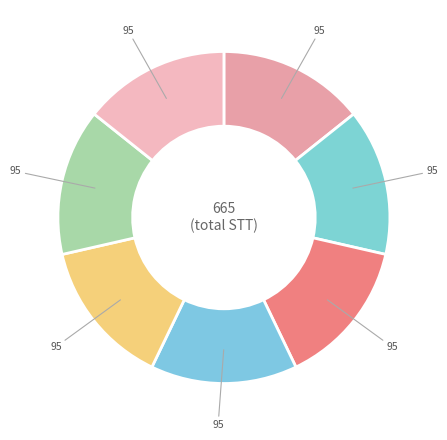

How many segments does this pie chart have?

7